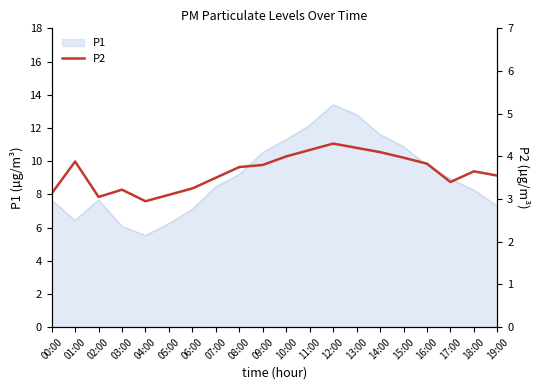

What is the label of the 12th point from the right?

08:00